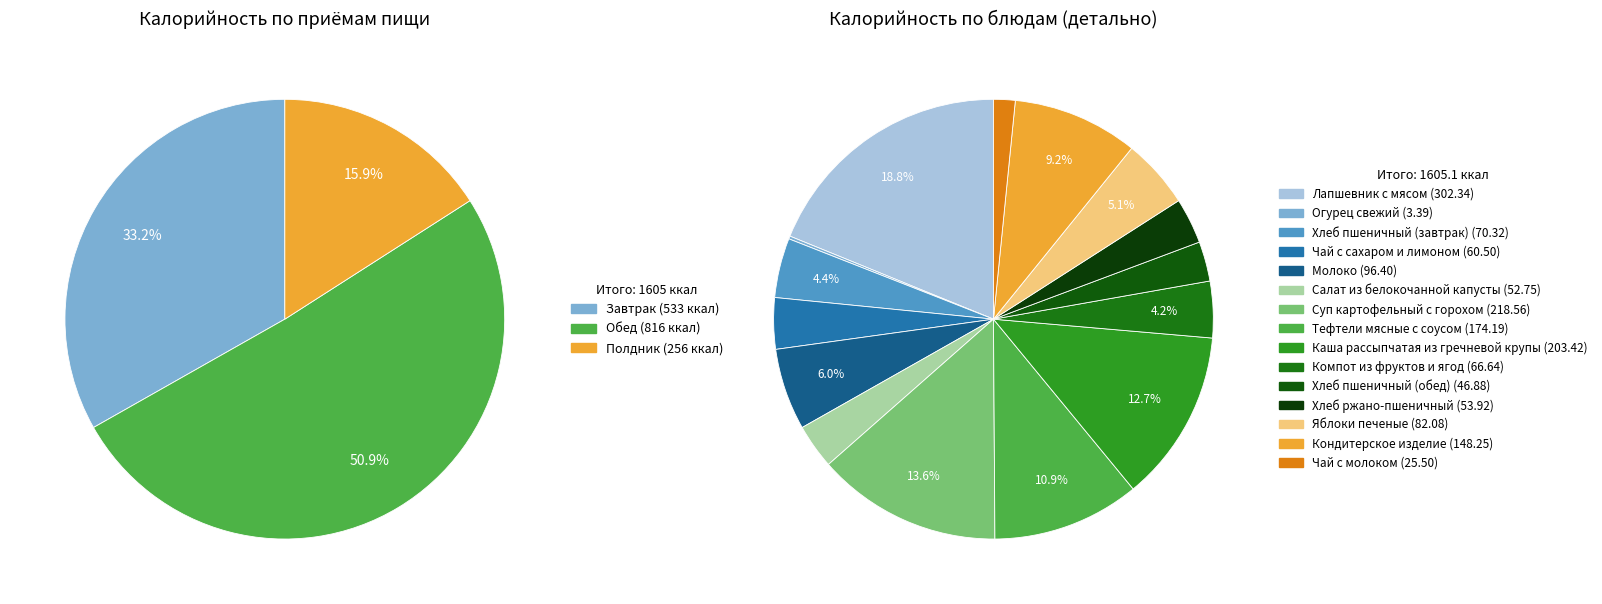

Between Огурец свежий and Хлеб пшеничный (обед), which is larger?

Хлеб пшеничный (обед)